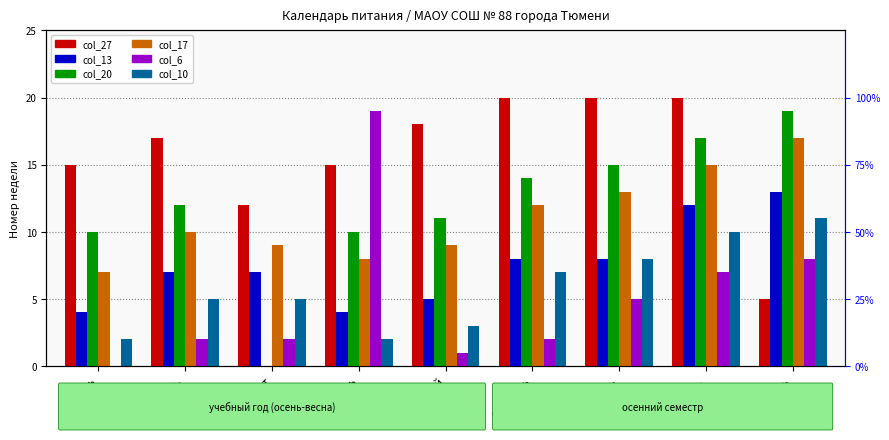

What is the spread (max minus min) of values at октябрь?

15